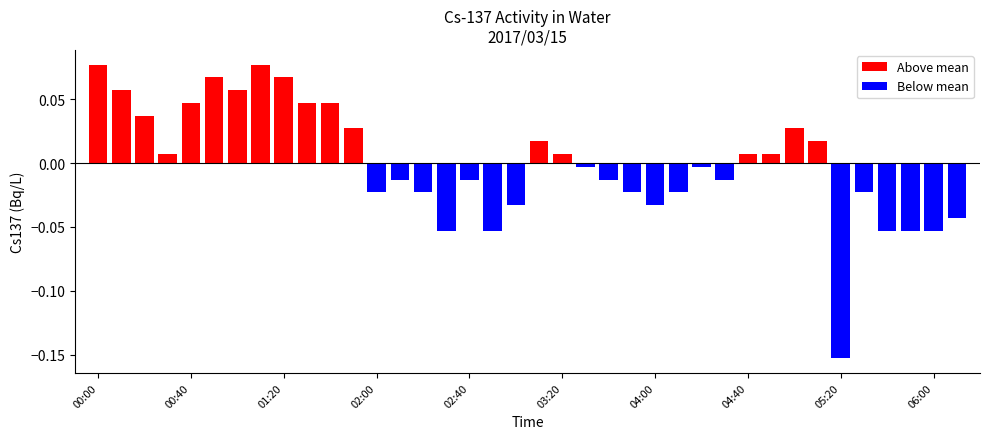

List the labels in order of value, largest first.

00:00, 01:10, 00:50, 01:20, 00:10, 01:00, 00:40, 01:30, 01:40, 00:20, 01:50, 05:00, 03:10, 05:10, 00:30, 03:20, 04:40, 04:50, 03:30, 04:20, 02:10, 02:40, 03:40, 04:30, 02:00, 02:20, 03:50, 04:10, 05:30, 03:00, 04:00, 06:10, 02:30, 02:50, 05:40, 05:50, 06:00, 05:20